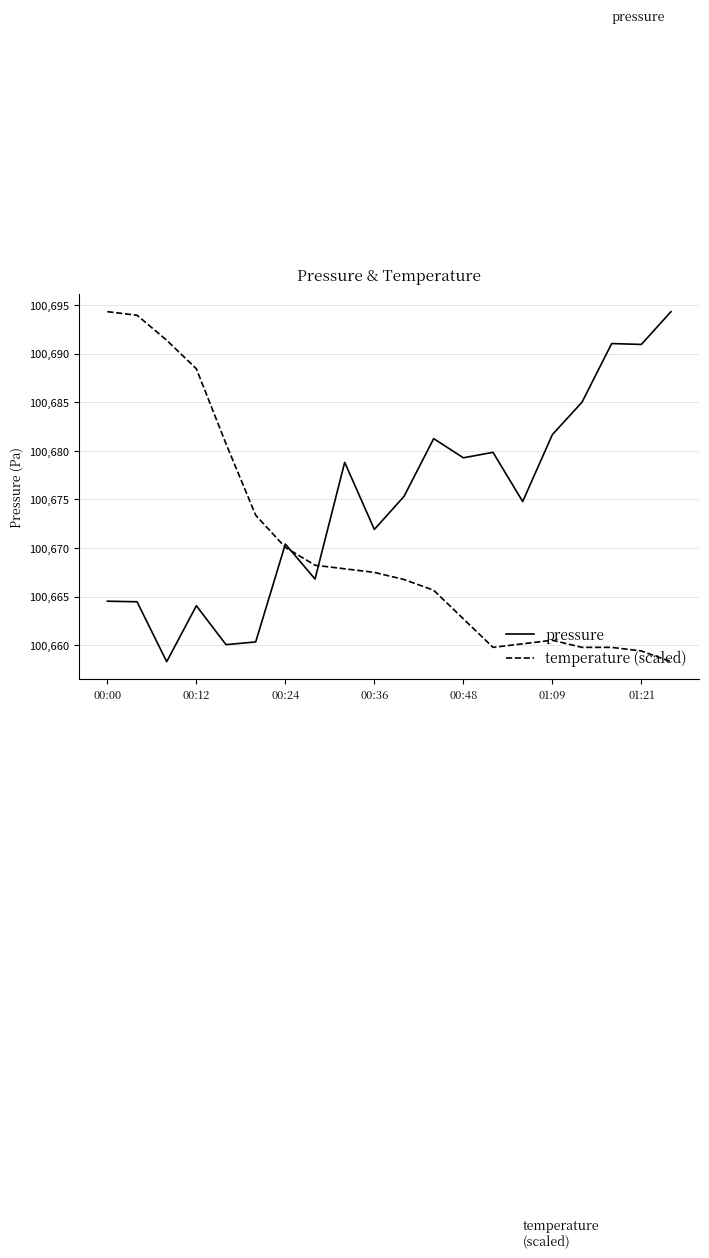

Which series ends up on top after the final intersection of pressure and temperature (scaled)?

pressure